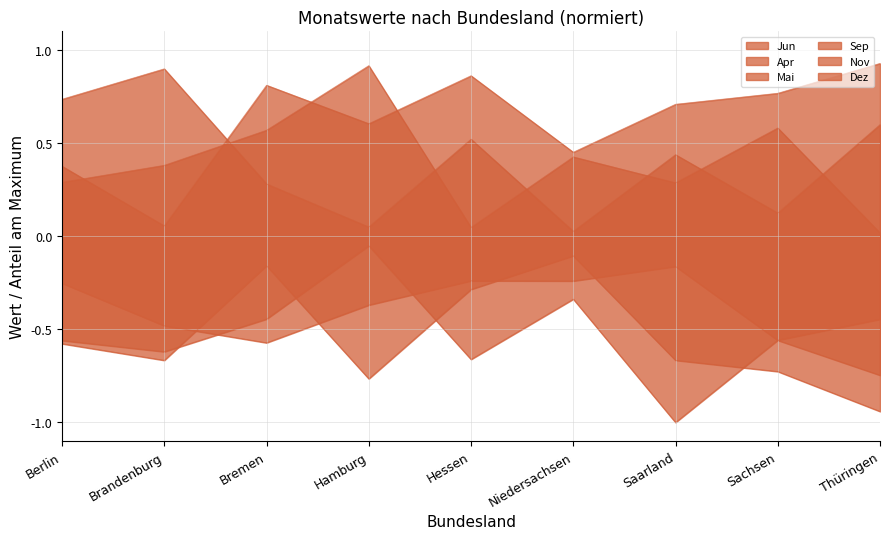

What is the total value across all series at Niedersachsen?

0.2